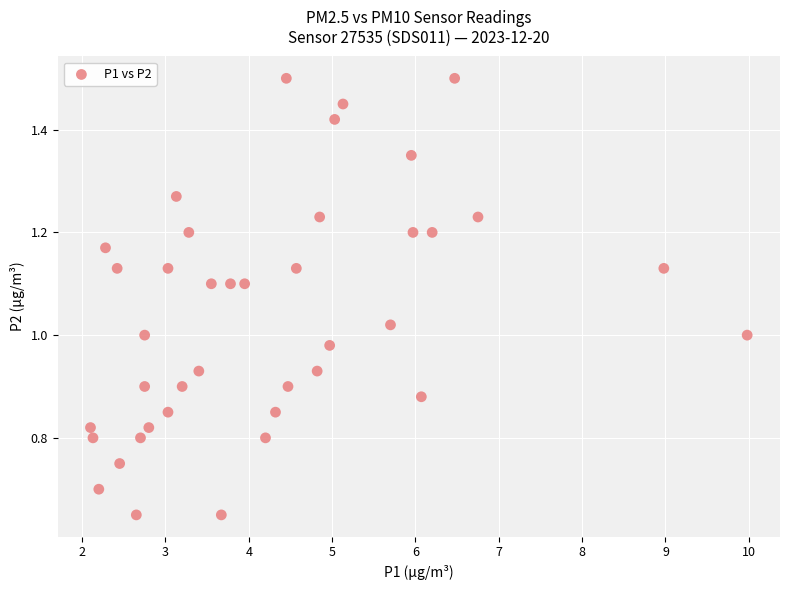

What is the range of X values (max minus min)?

7.9